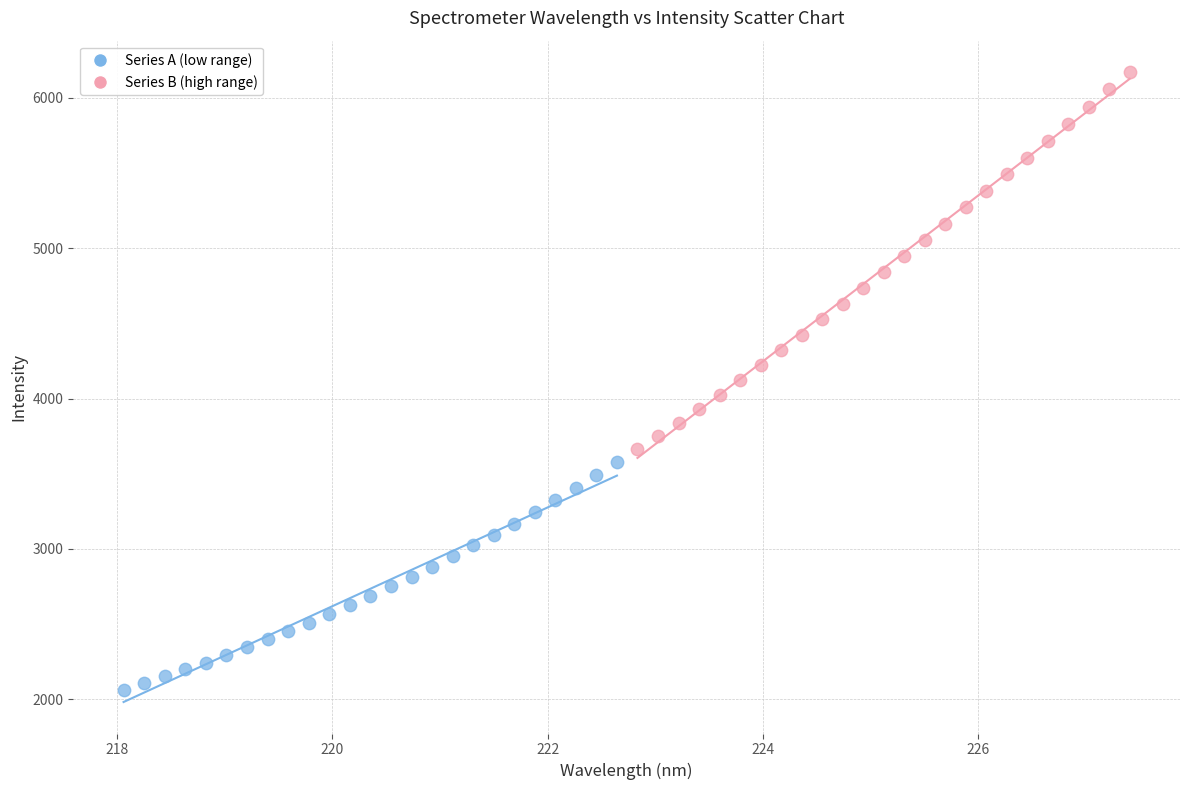

What are all the series names shown in the legend?

Series A (low range), Series B (high range)